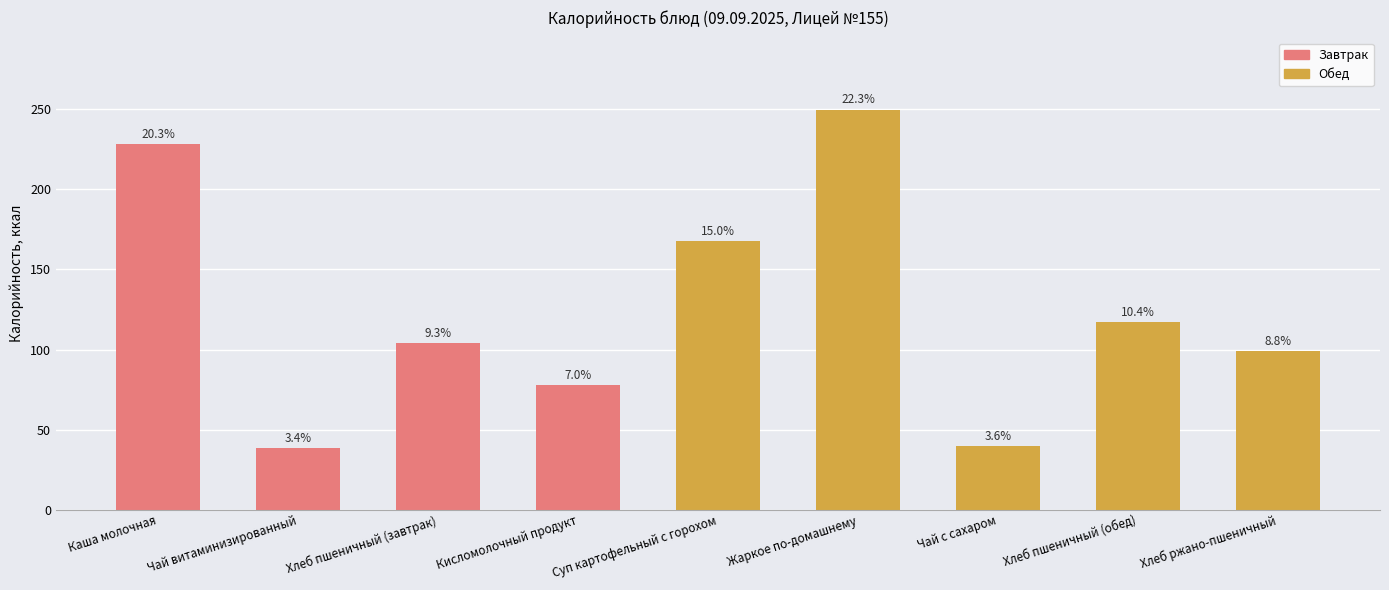

What is the label of the 3rd bar from the right?

Чай с сахаром